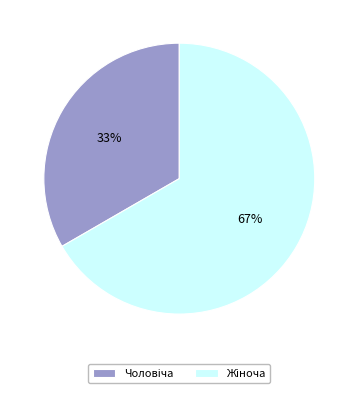

To the nearest percent, what is the average slice percentage?

50%